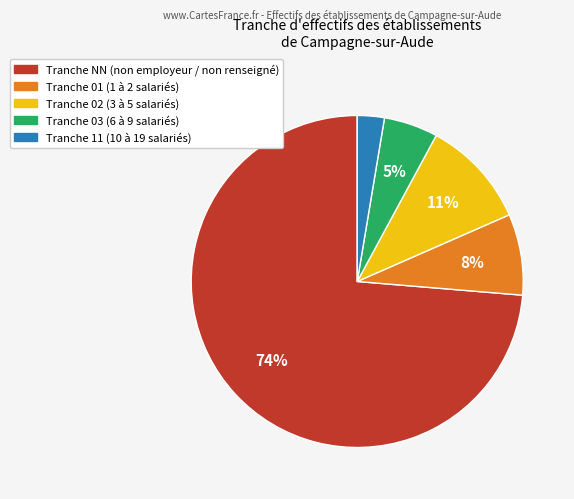

Rank the categories by value from lowest to highest.

Tranche 11 (10 à 19 salariés), Tranche 03 (6 à 9 salariés), Tranche 01 (1 à 2 salariés), Tranche 02 (3 à 5 salariés), Tranche NN (non employeur / non renseigné)